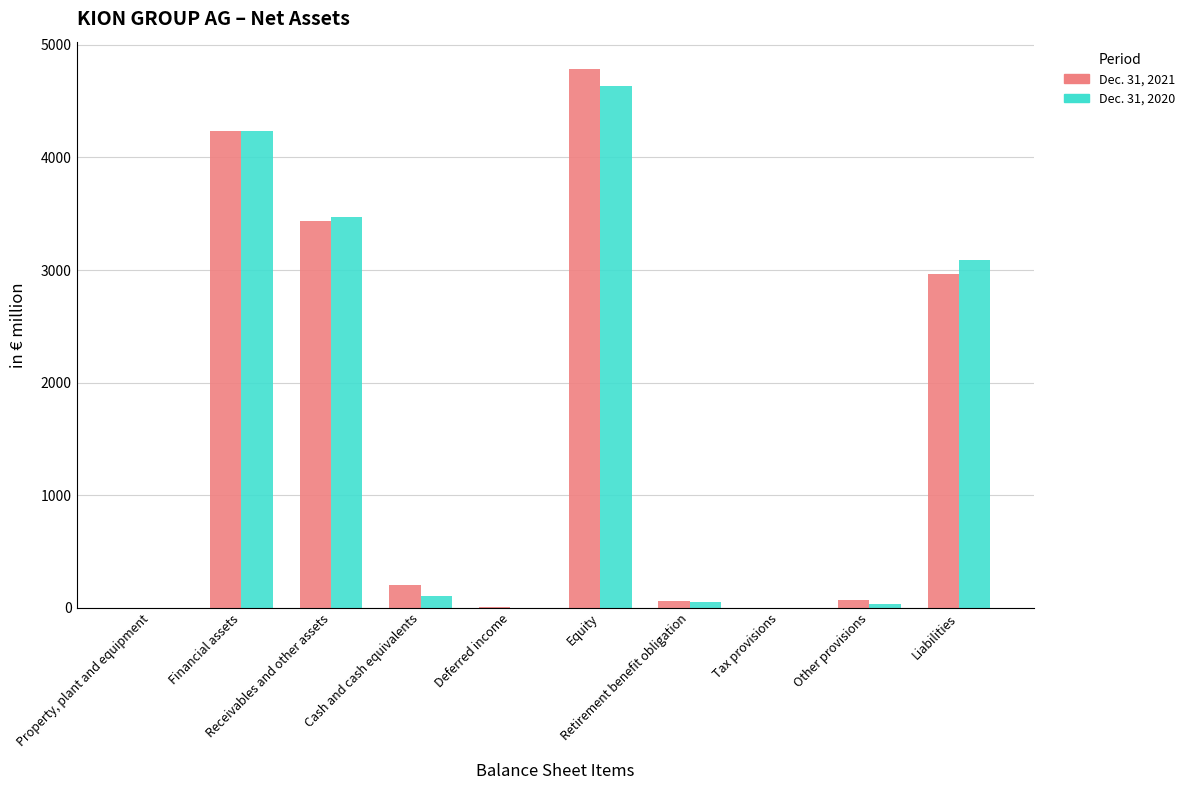

How many data points does each series have?

10